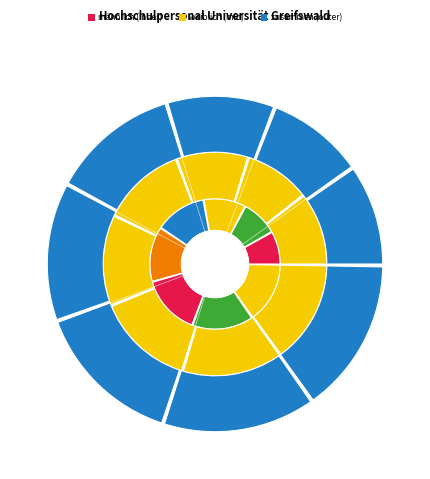

What percentage is the 2021 slice, to the nearest percent?

15%